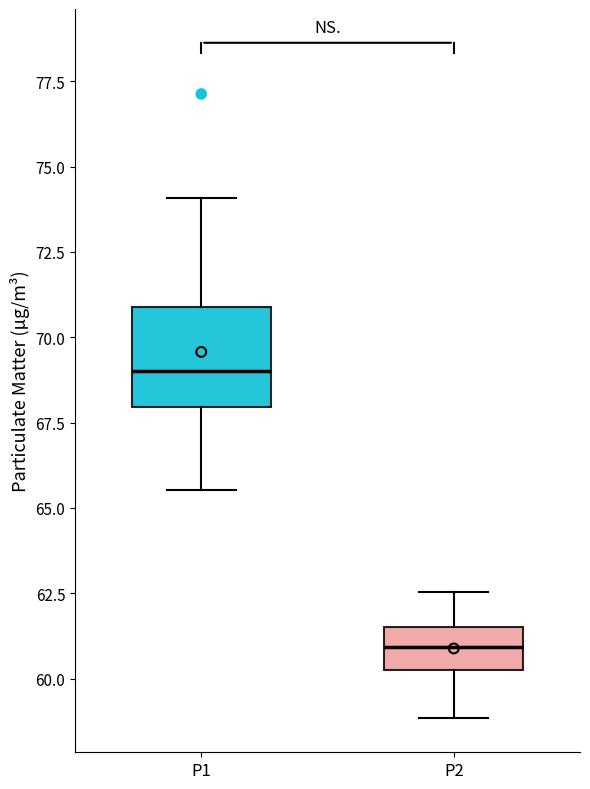

Which box is the tallest, from its lower edge to its upper edge?

P1